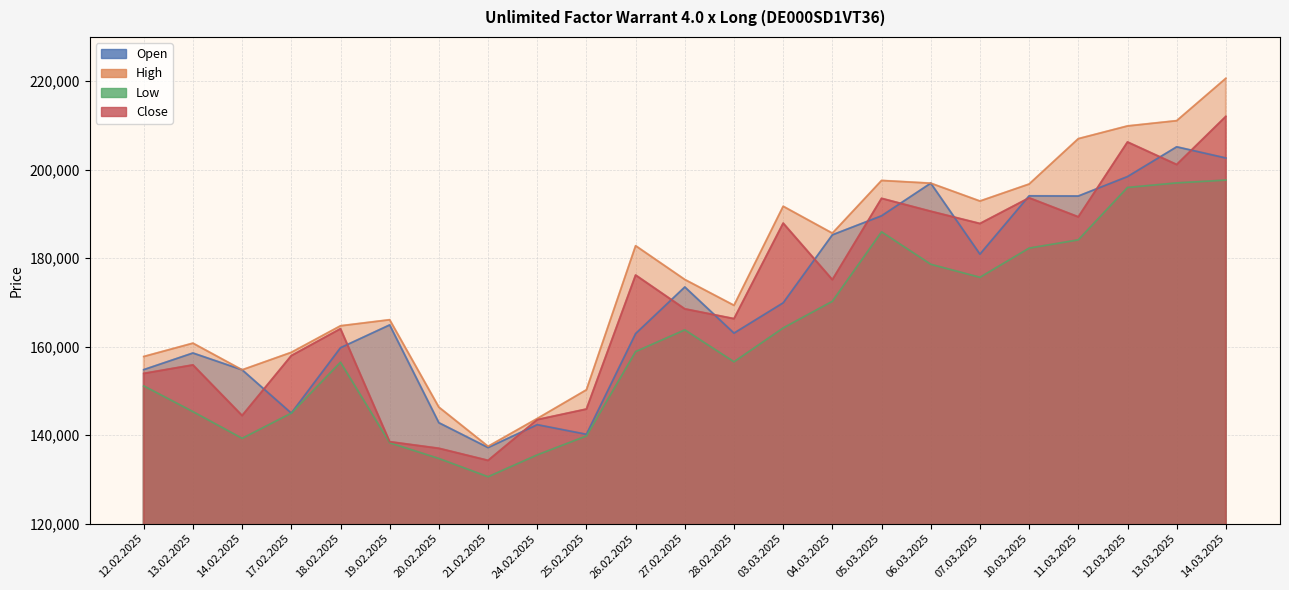

Where does the Low series first go above 158890?

27.02.2025